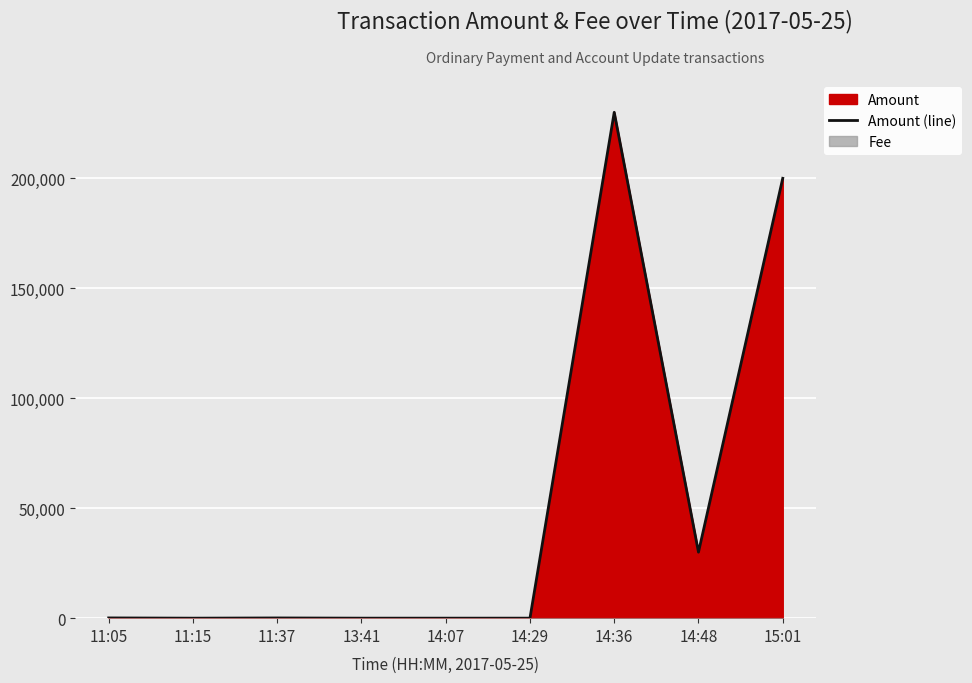

What is the difference between the values at 14:07 and 15:01?

199969.0